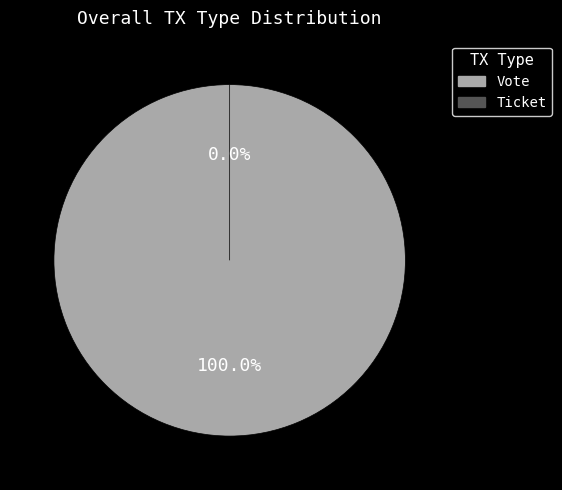

True or false: Vote (io_index=1) accounts for 99% of the total.

False